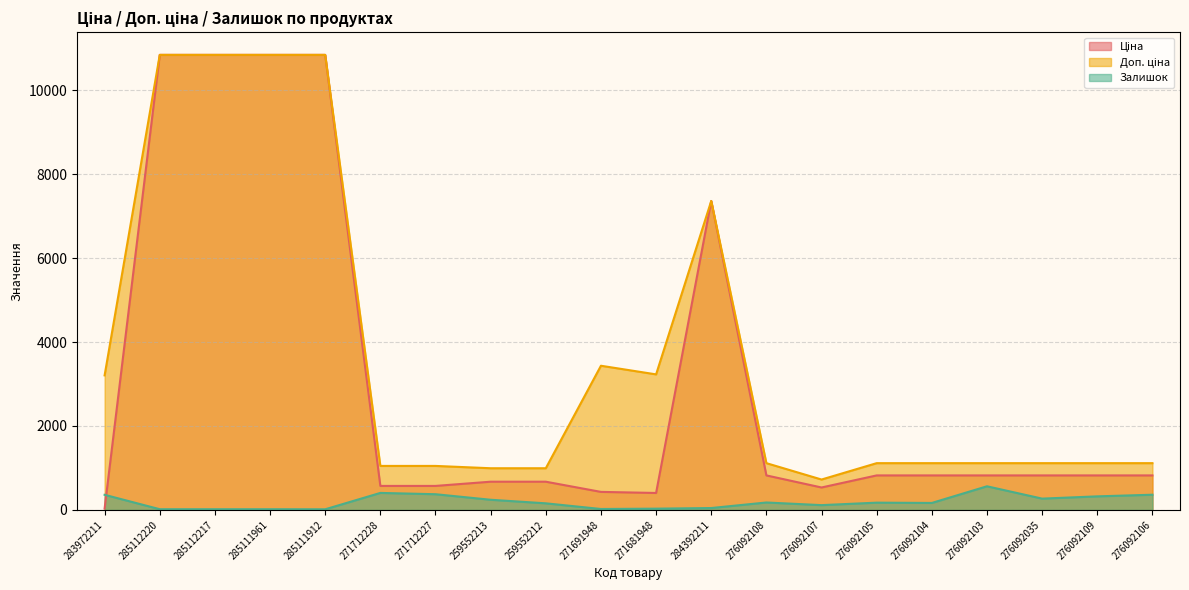

How many lines are shown in the chart?

3